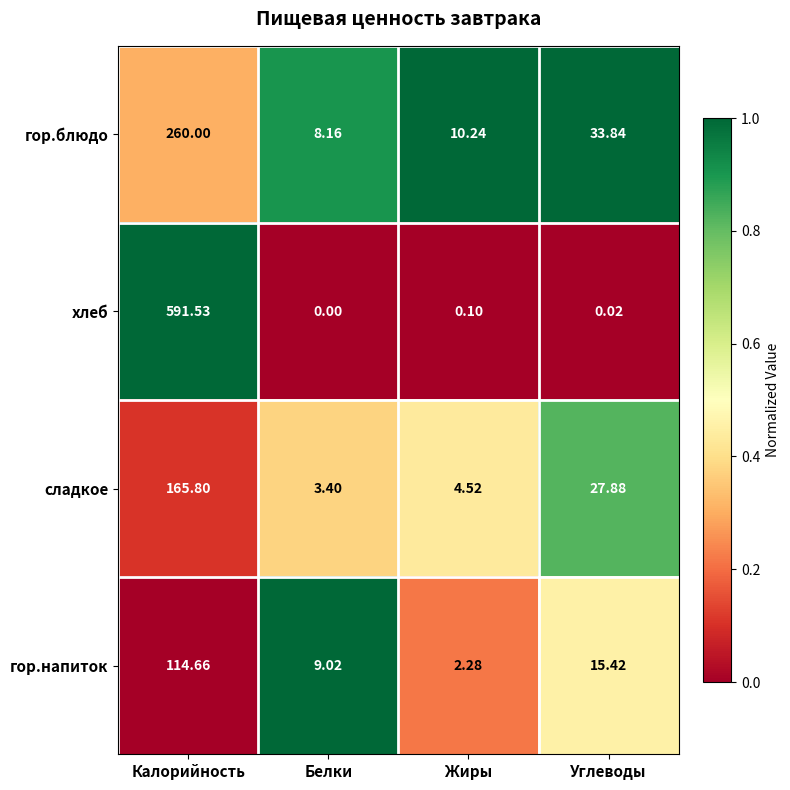

At which category is the sum across all series the highest?

Калорийность